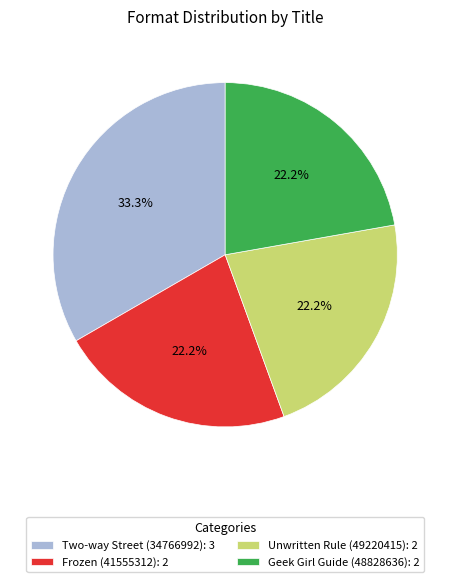

Is Geek Girl Guide (48828636) the majority of the pie?

No